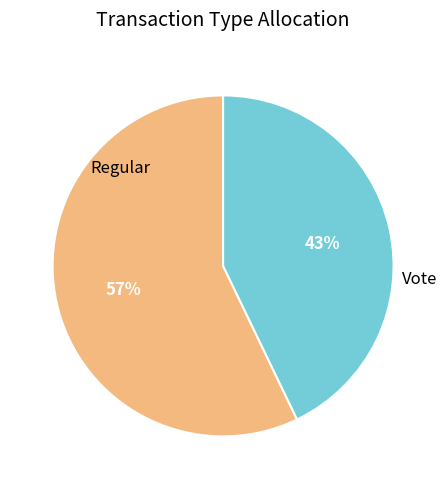

Does any single category account for the majority?

Yes